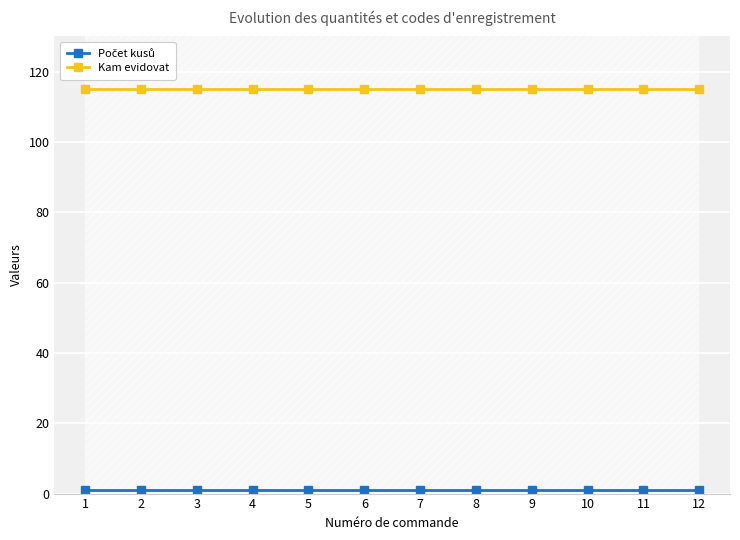

Between 1 and 9, which is larger?

1